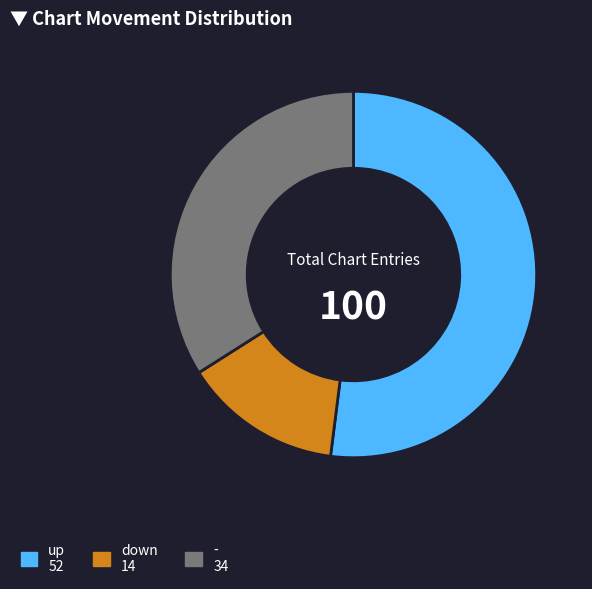

Which slice is the smallest?

down